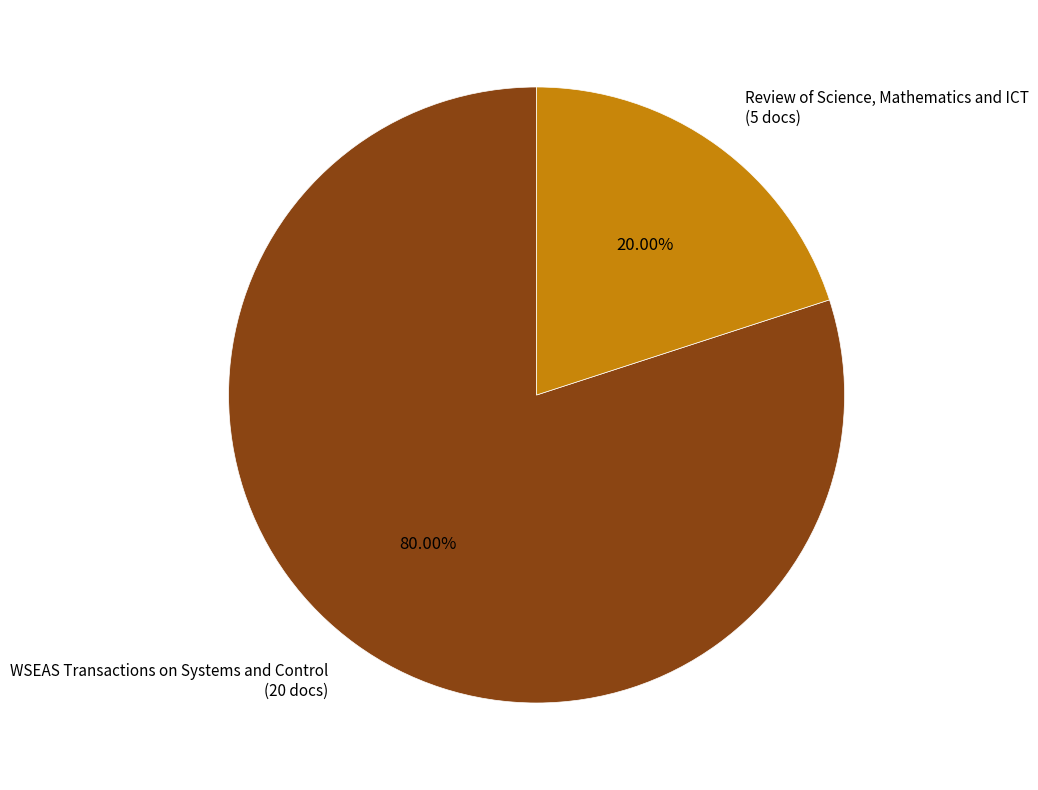

Which has a higher value, WSEAS Transactions on Systems and Control or Review of Science, Mathematics and ICT?

WSEAS Transactions on Systems and Control